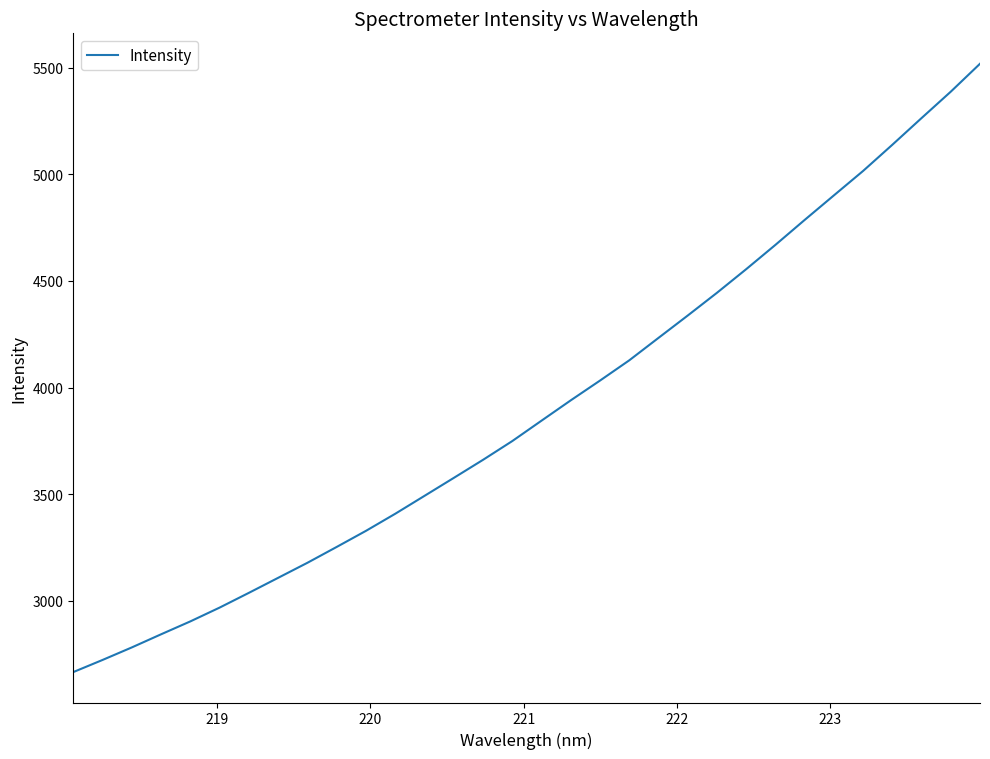

True or false: there are more than 0 points higher than both neighbors.

False